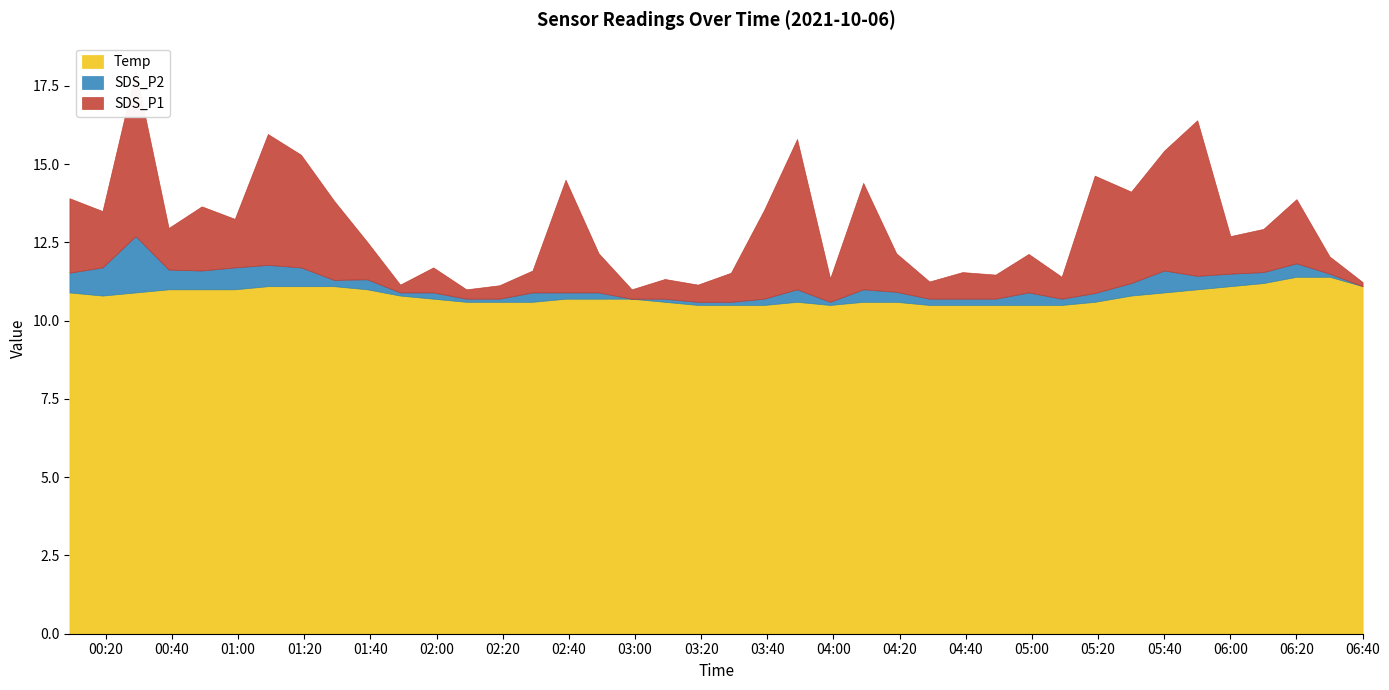

Rank the series by their maximum value, from lowest to highest.

SDS_P2, SDS_P1, Temp